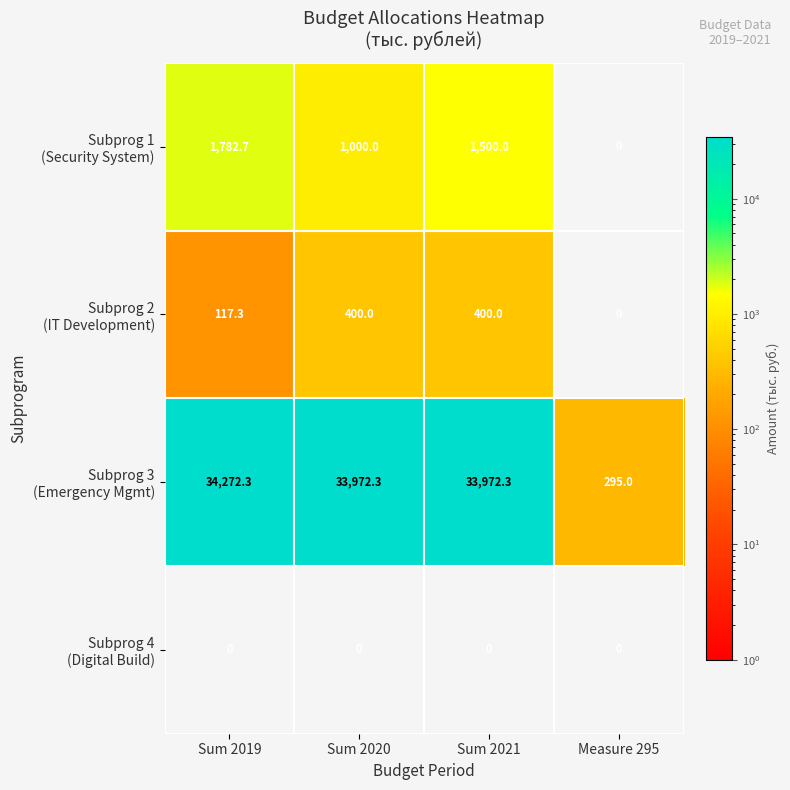

At how many categories does at least one series exceed 32266?

3